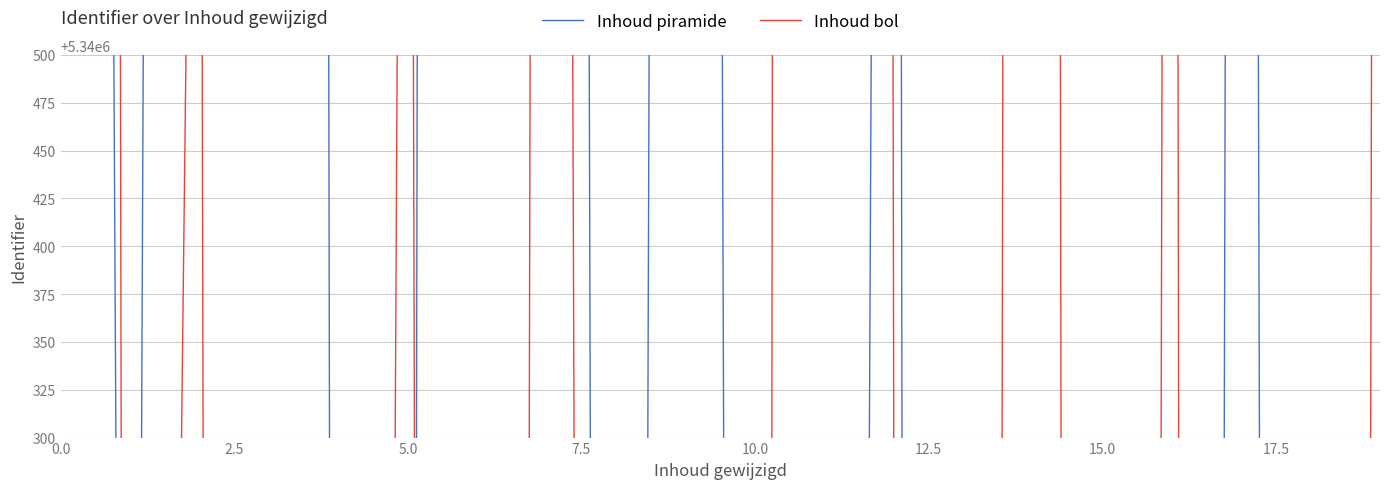

At how many categories does at least one series exceed 5355145?

4